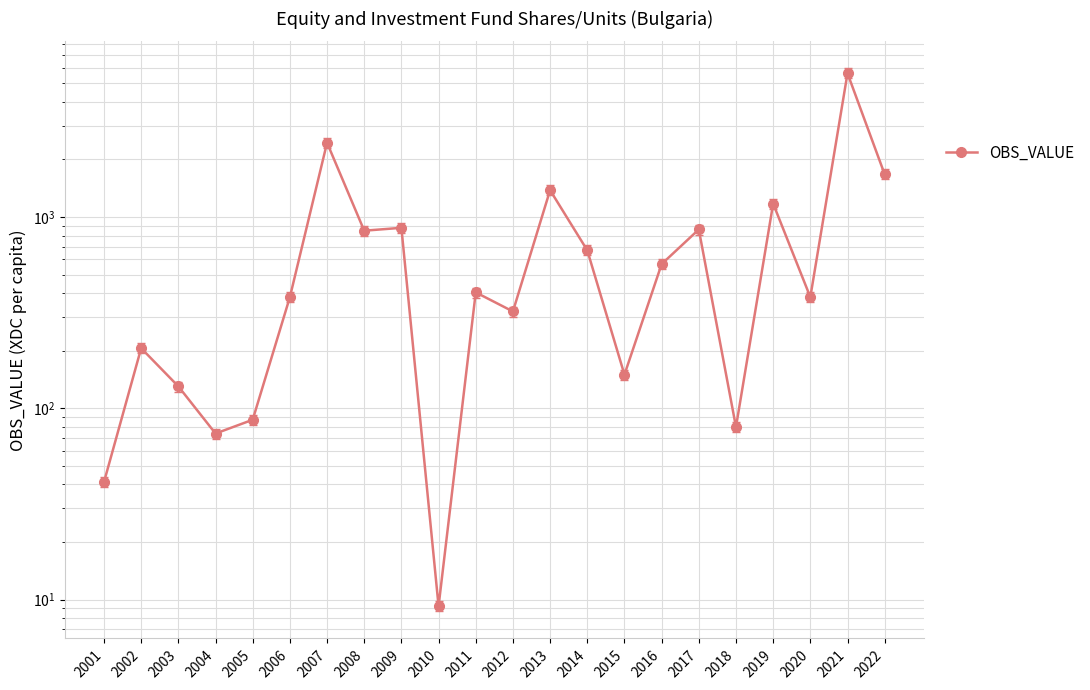

At which label does the data first exceed 403?

2007